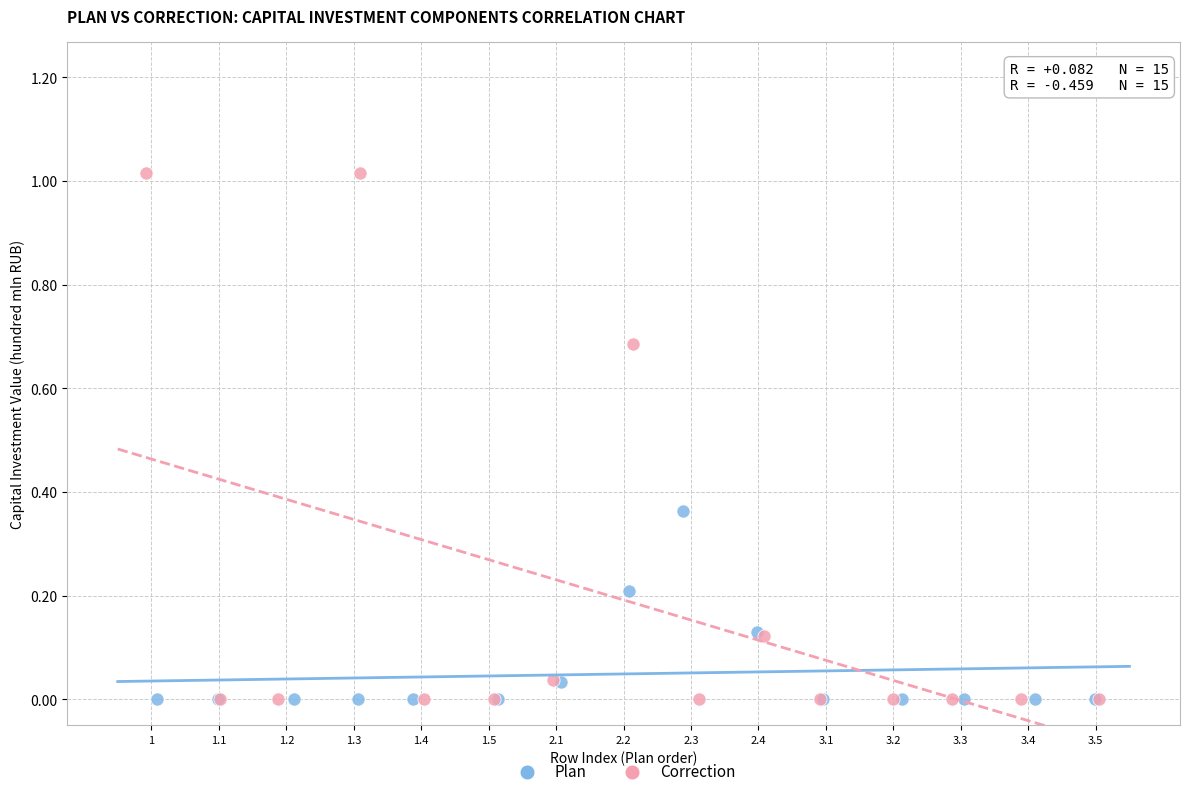

What are all the series names shown in the legend?

Plan, Correction